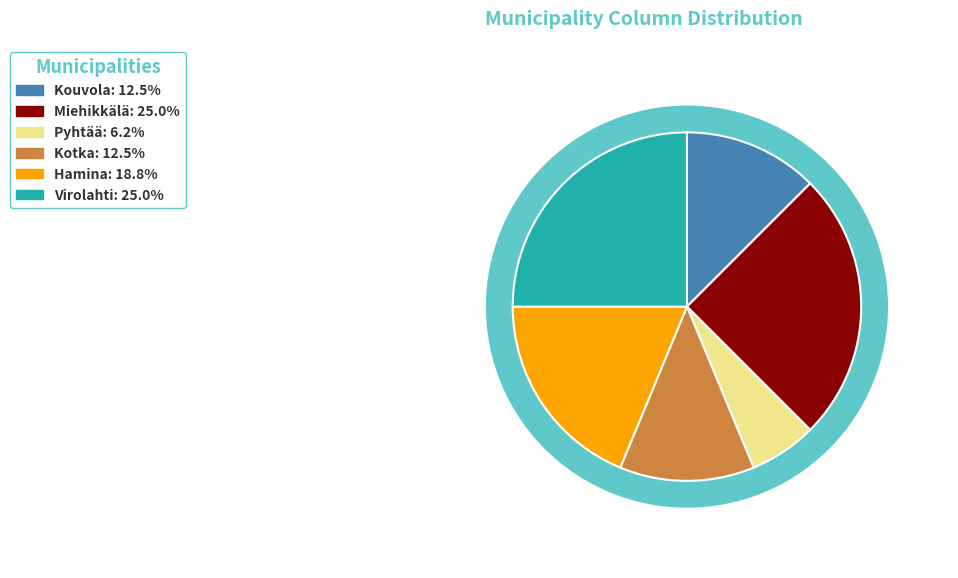

Does 285 account for over 50% of the chart?

No